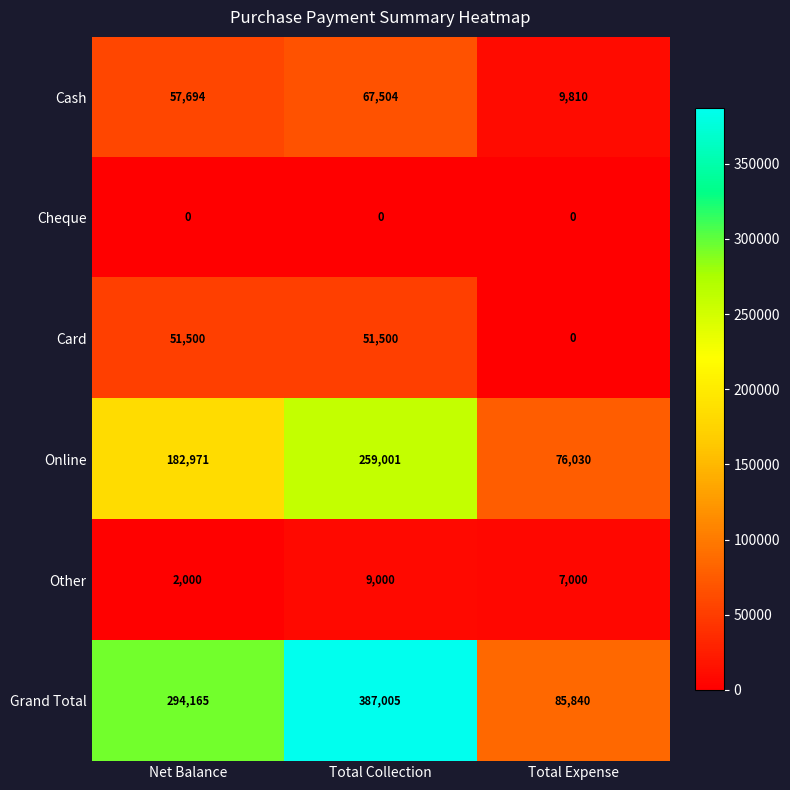

At how many categories does at least one series exceed 177927?

2